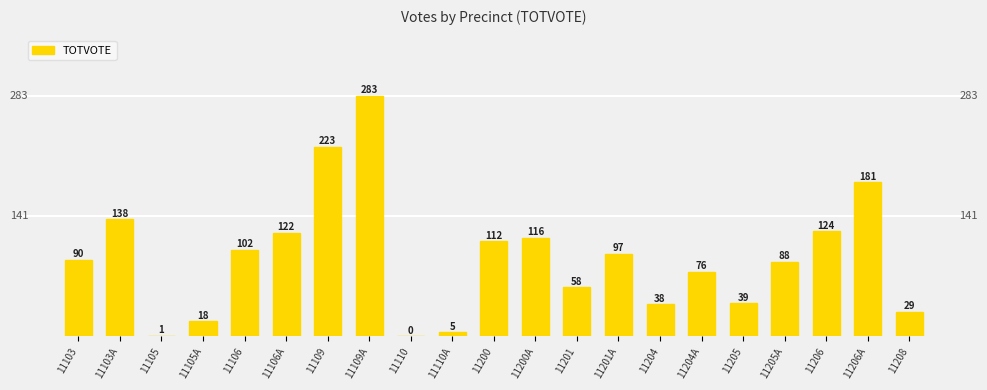

What is the change in value from 11105A to 11206A?

+163